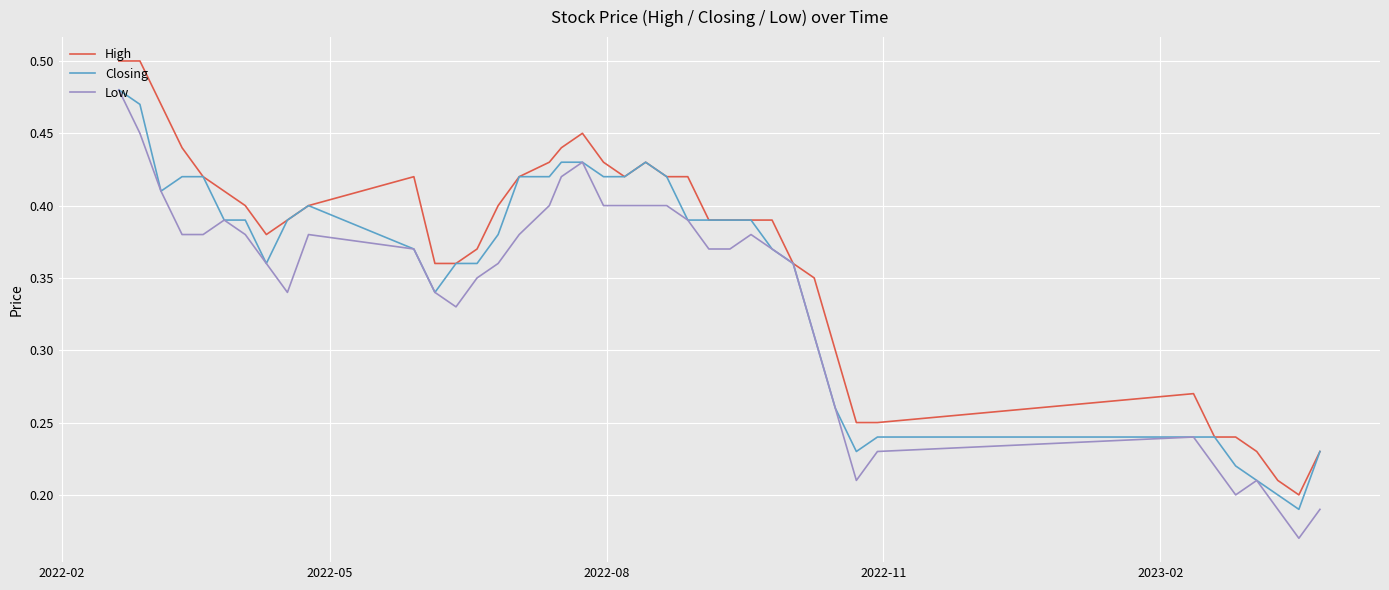

List the series in order of their overall mean, lowest first.

Low, Closing, High